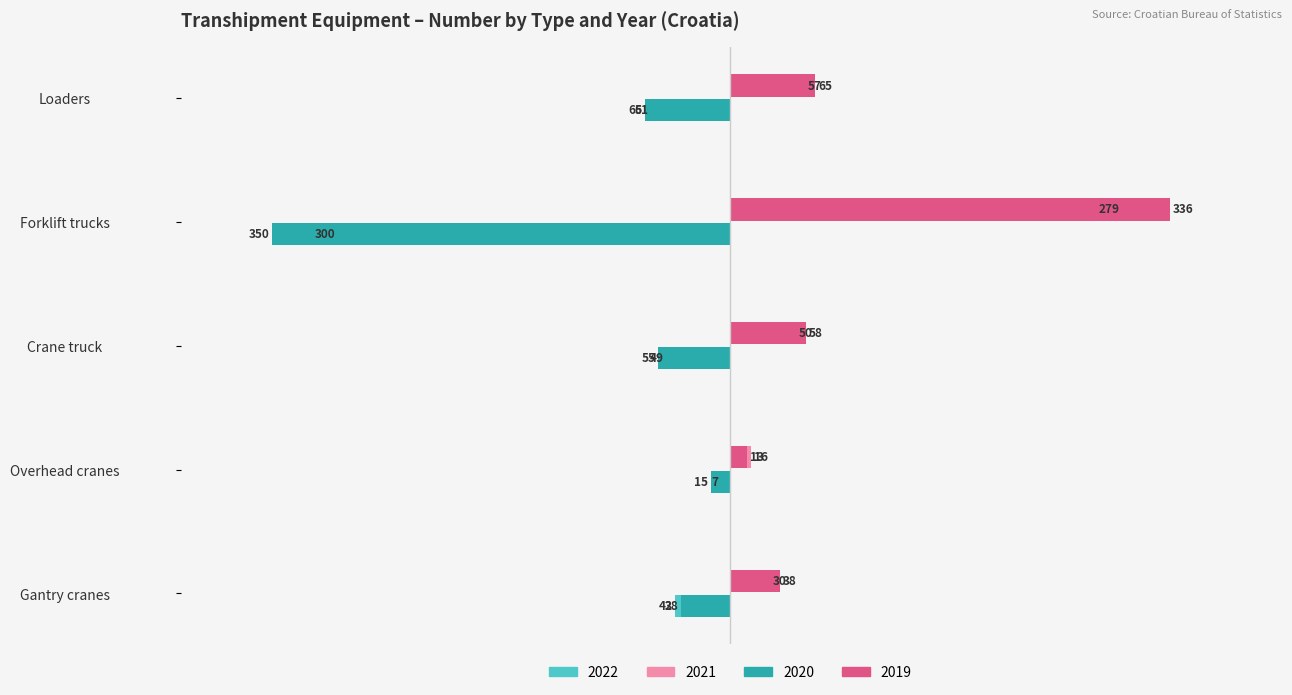

At which category is the sum across all series the highest?

Overhead cranes